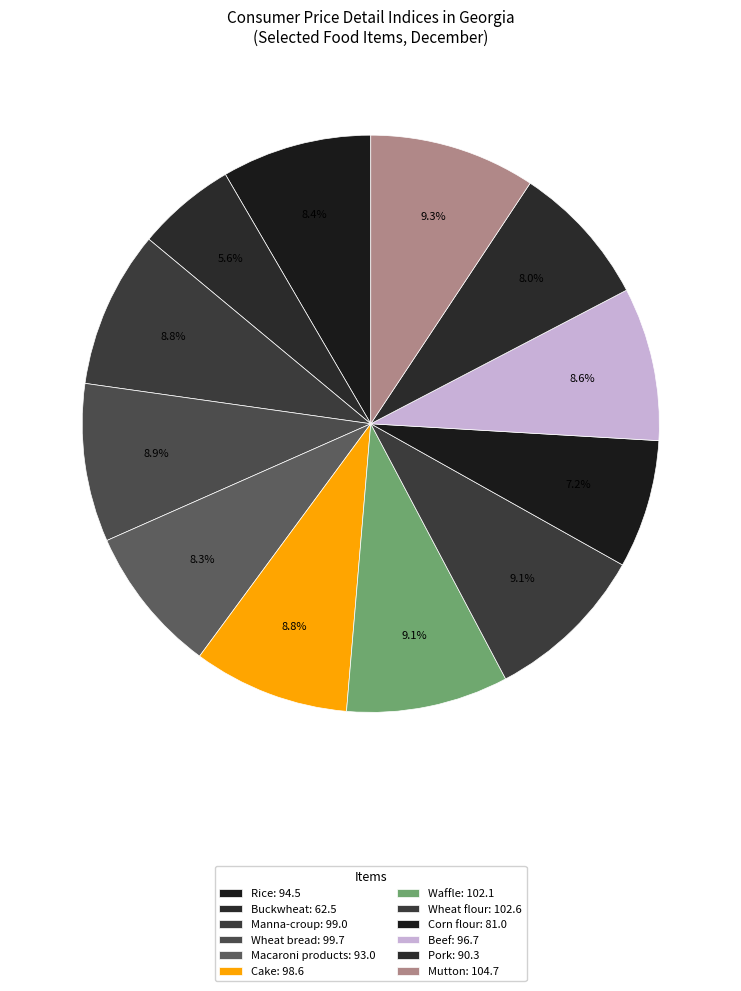

True or false: Waffle accounts for 3% of the total.

False